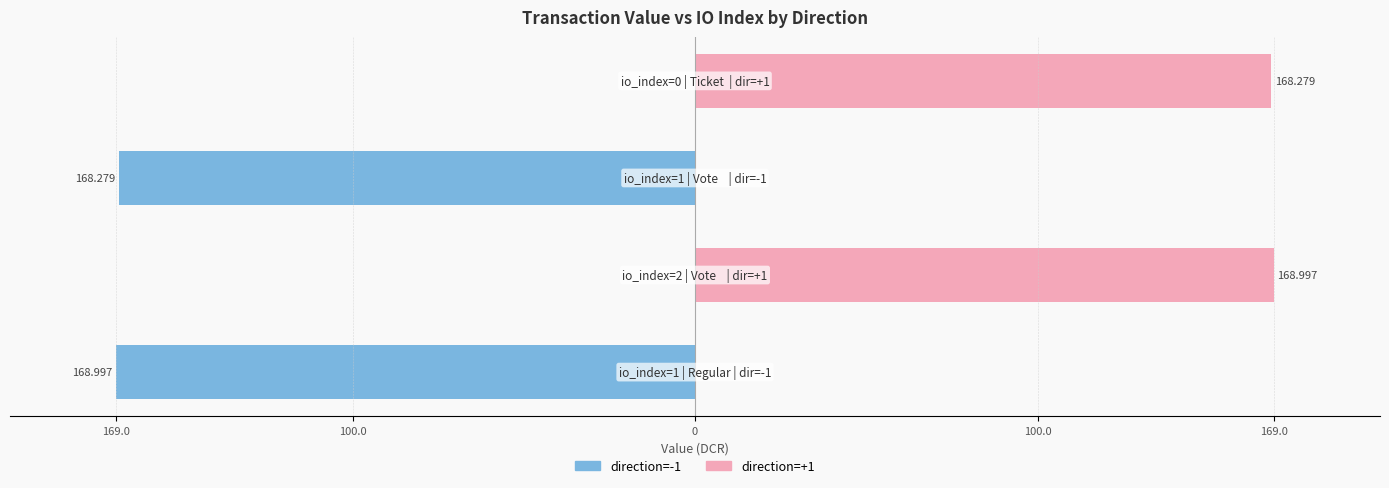

List the series in order of their peak value, lowest first.

direction=-1, direction=+1